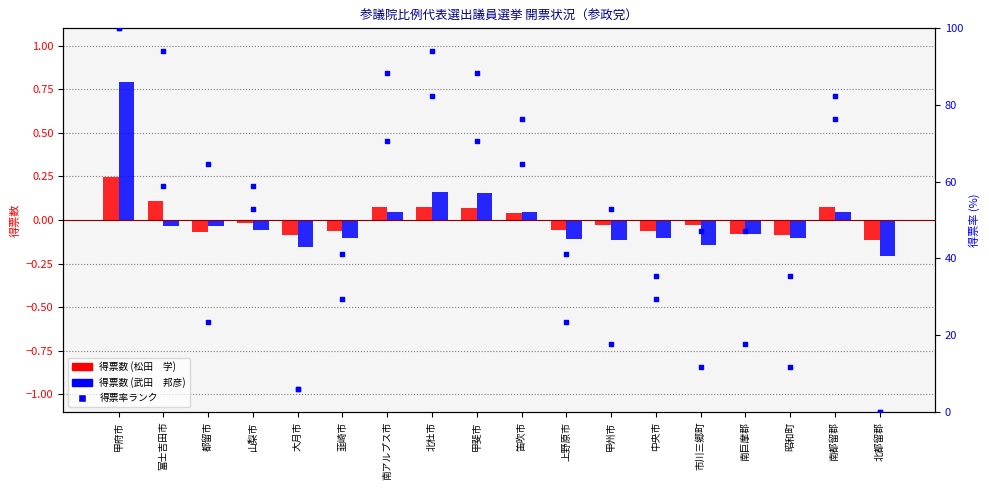

At which category is the sum across all series the highest?

甲府市